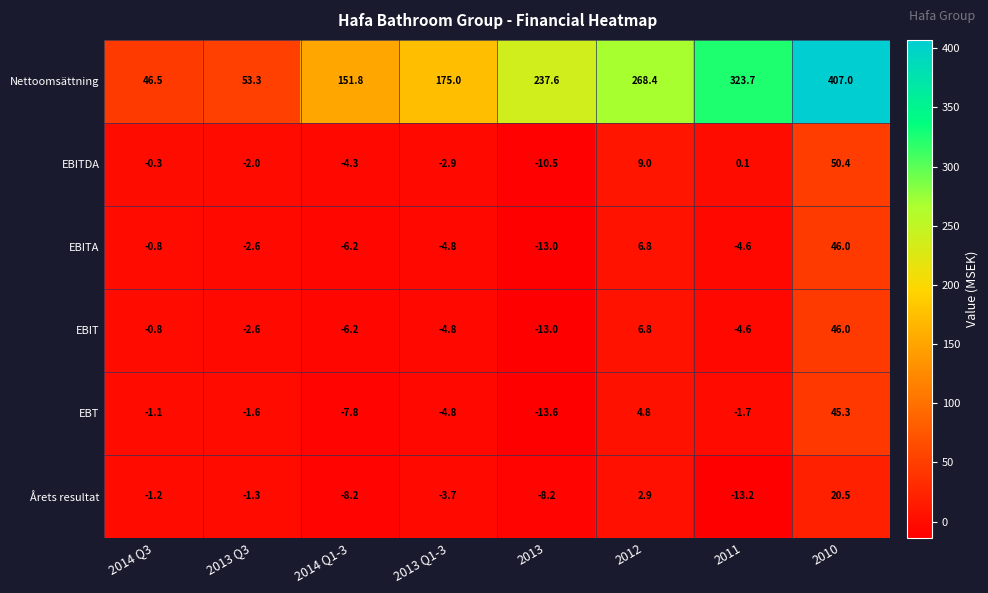

At which category does the chart reach its minimum across all series?

2013